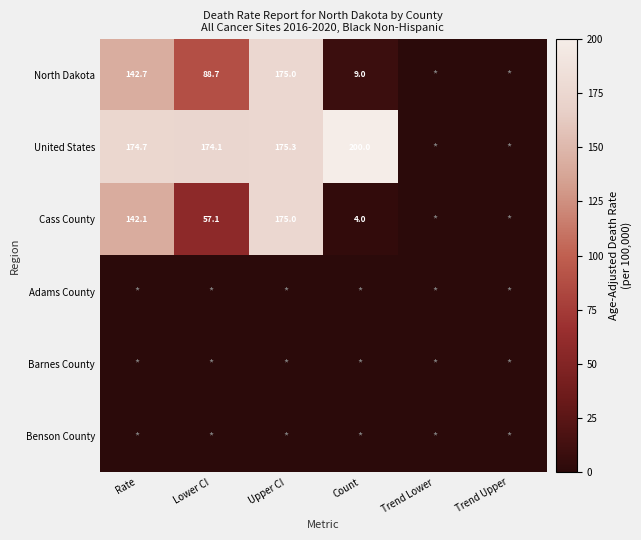

True or false: North Dakota has a value of 9.0 at Count.

True